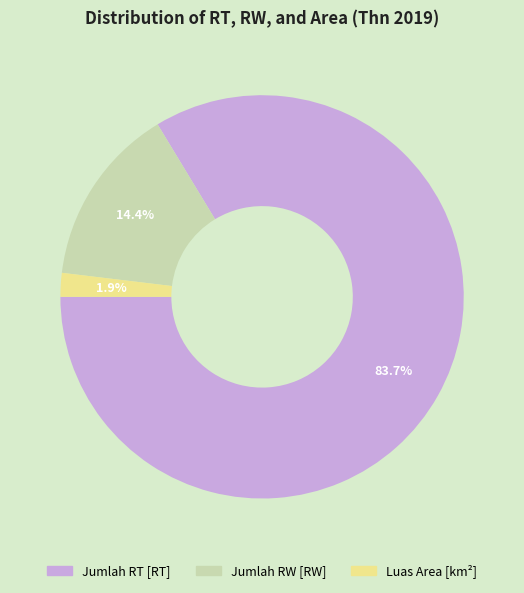

How many segments does this pie chart have?

3